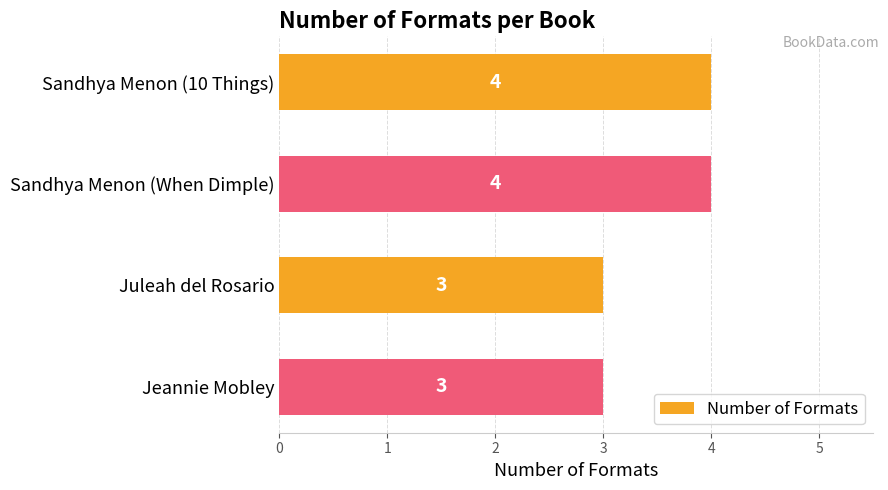

Are the bars grouped side by side (vs. stacked)?

No